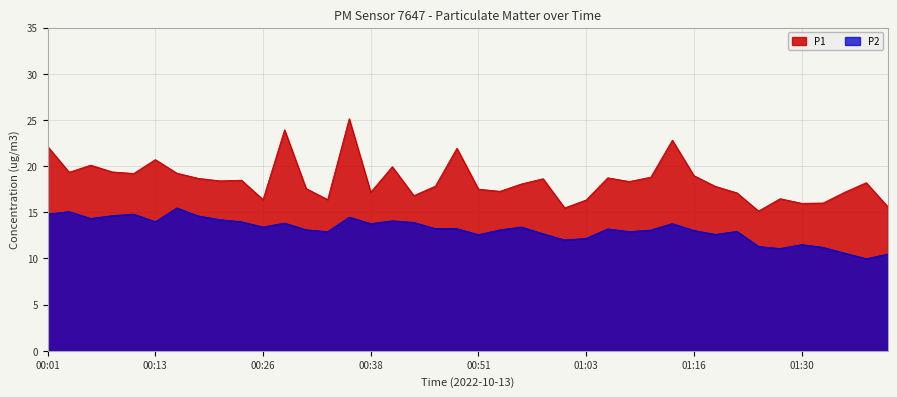

At which category is the sum across all series the highest?

00:36